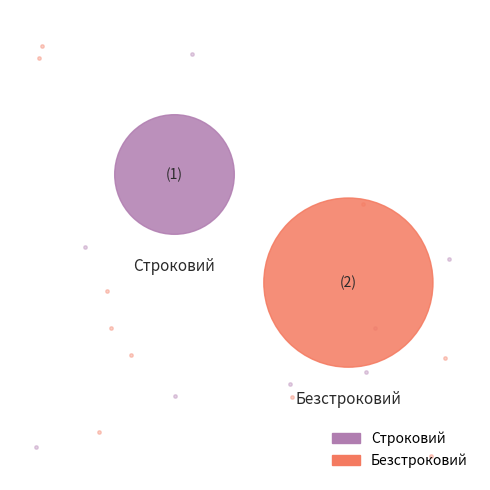

Which has a higher value, Строковий or Безстроковий?

Безстроковий